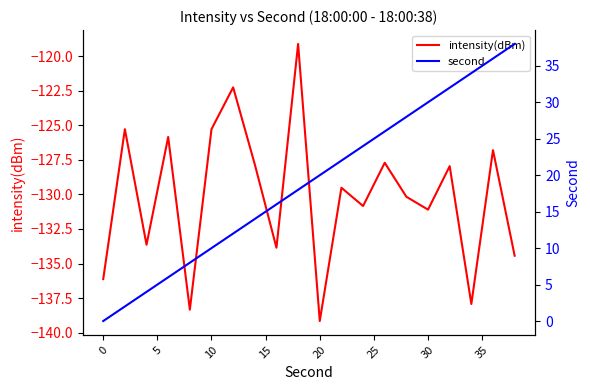

What is the highest value of the second series?

38.0